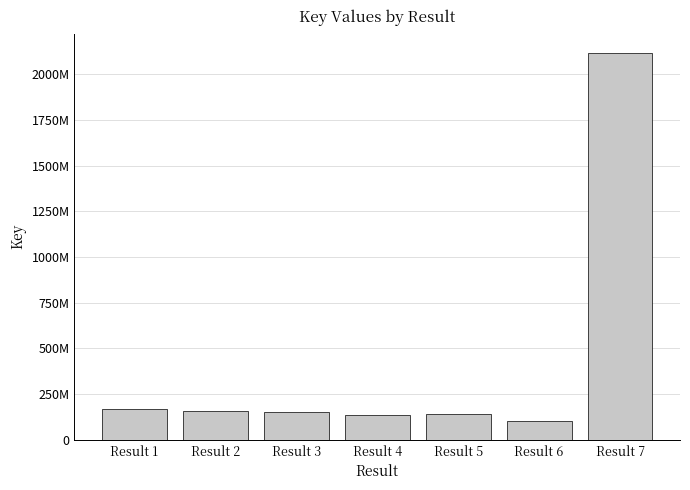

What is the maximum value shown in the chart?

2116900060